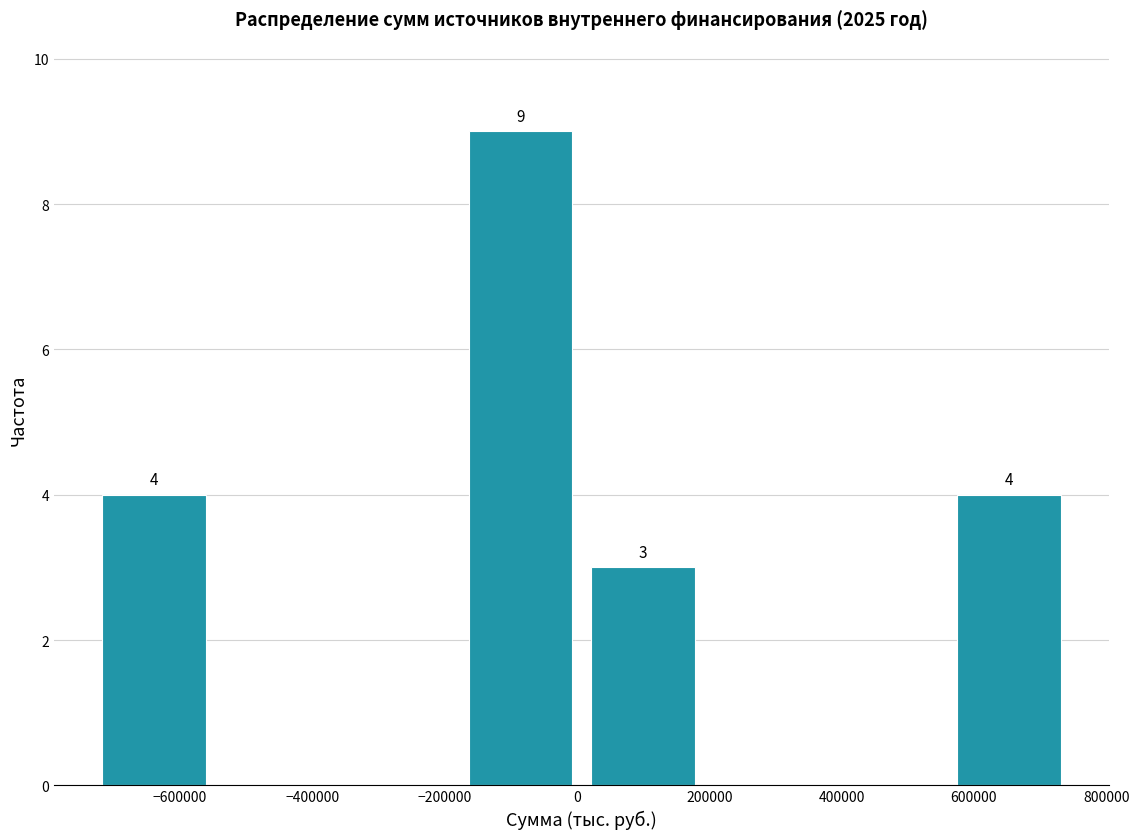

Over which range of the x-axis is the bar tallest?

-180000 to 0